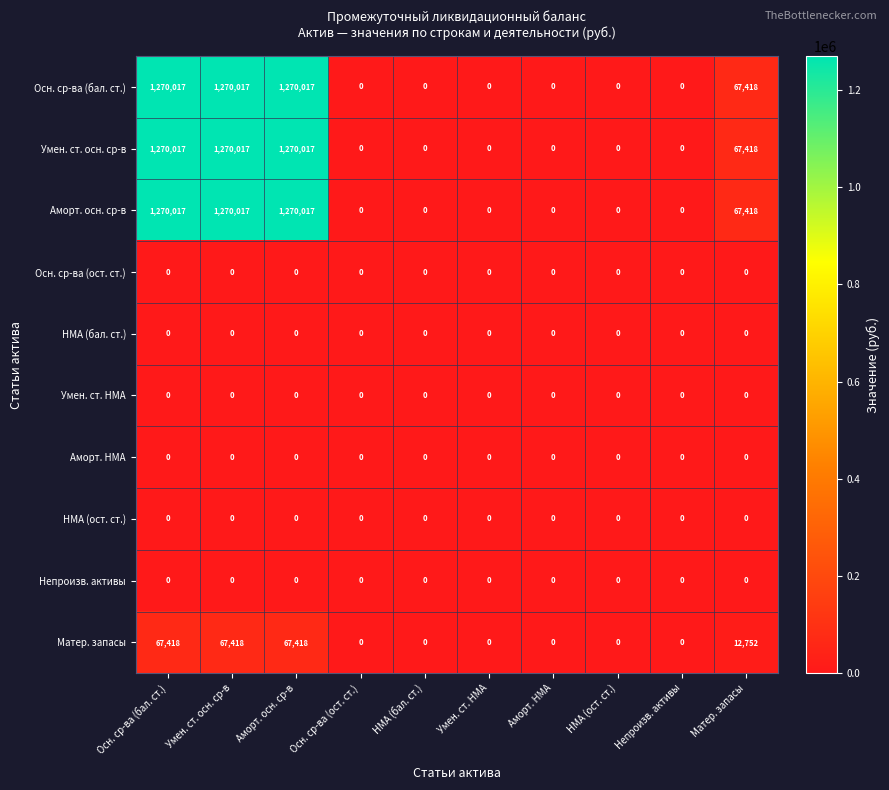

At how many categories does at least one series exceed 1040983?

3